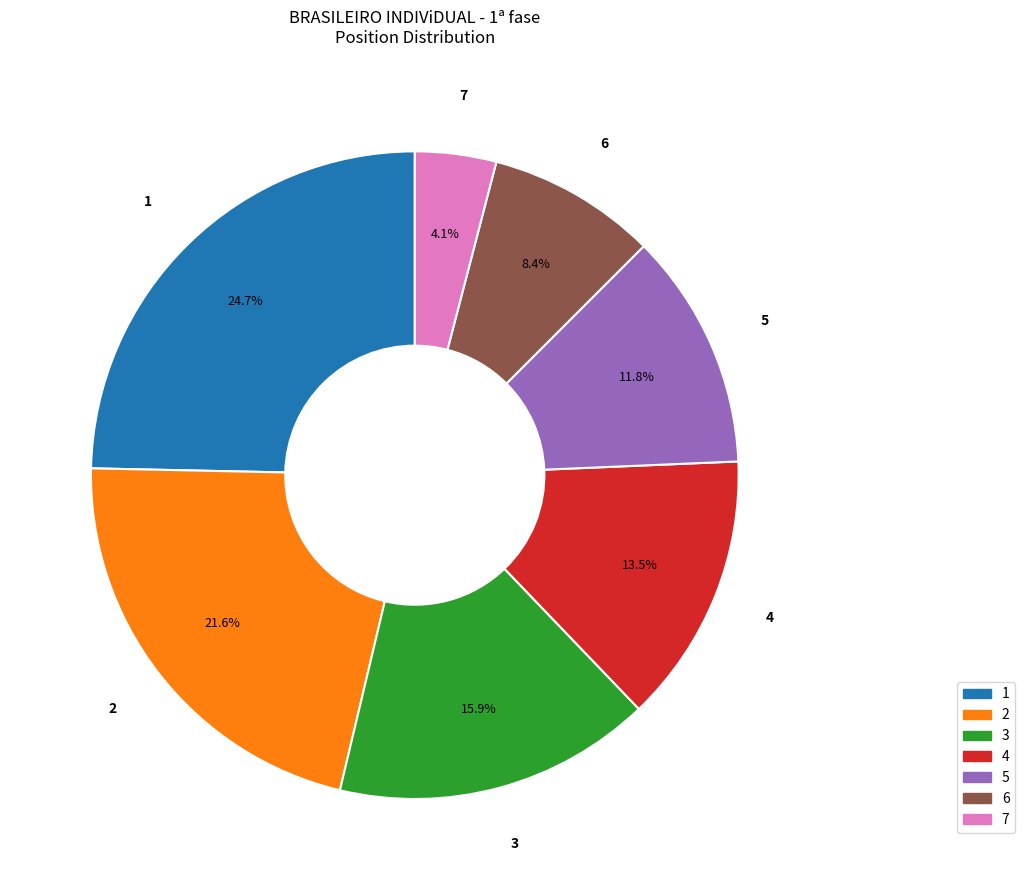

How many slices are in this pie chart?

7